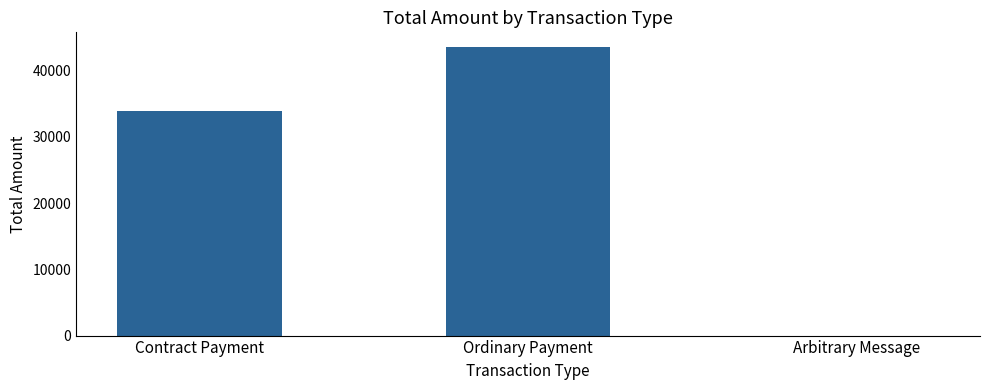

Are the bars grouped side by side (vs. stacked)?

No